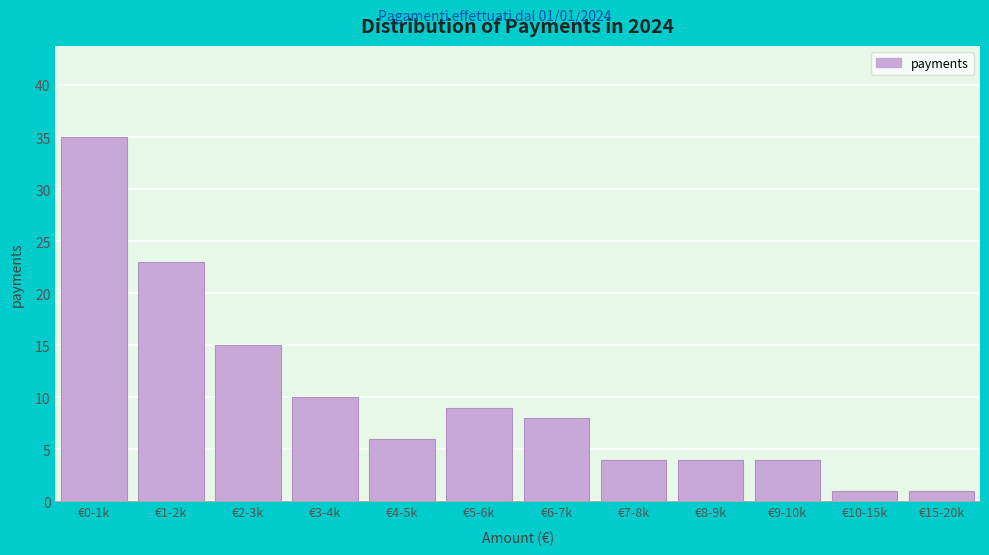

Reading left to right, what are all the values shown in this chart?

35	23	15	10	6	9	8	4	4	4	1	1